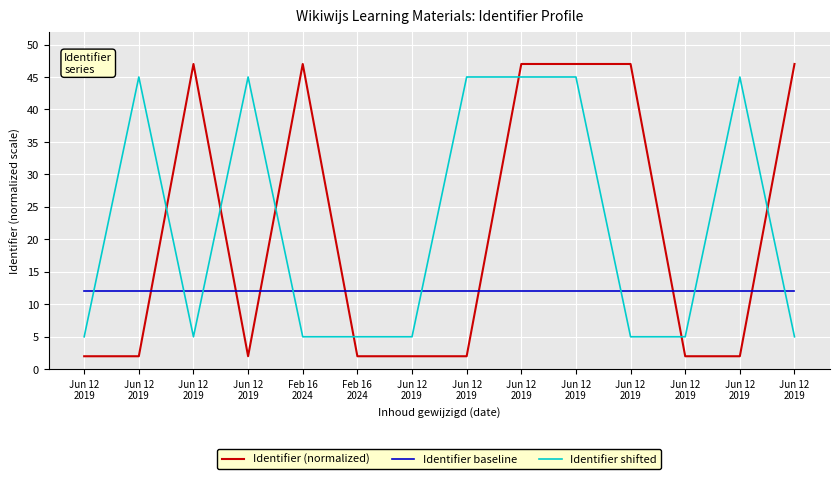

How many times do Identifier shifted and Identifier baseline cross each other?

8